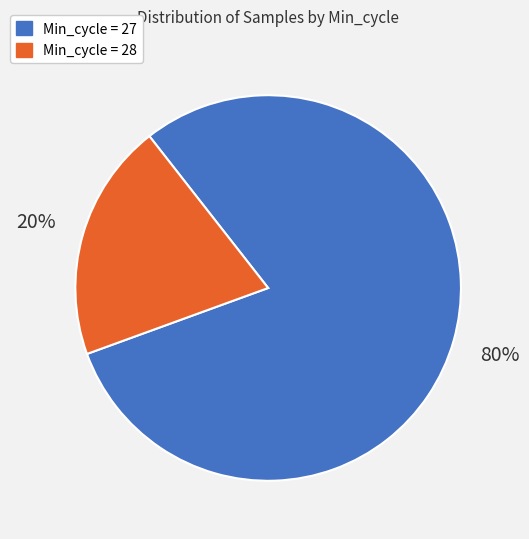

To the nearest percent, what is the average slice percentage?

50%